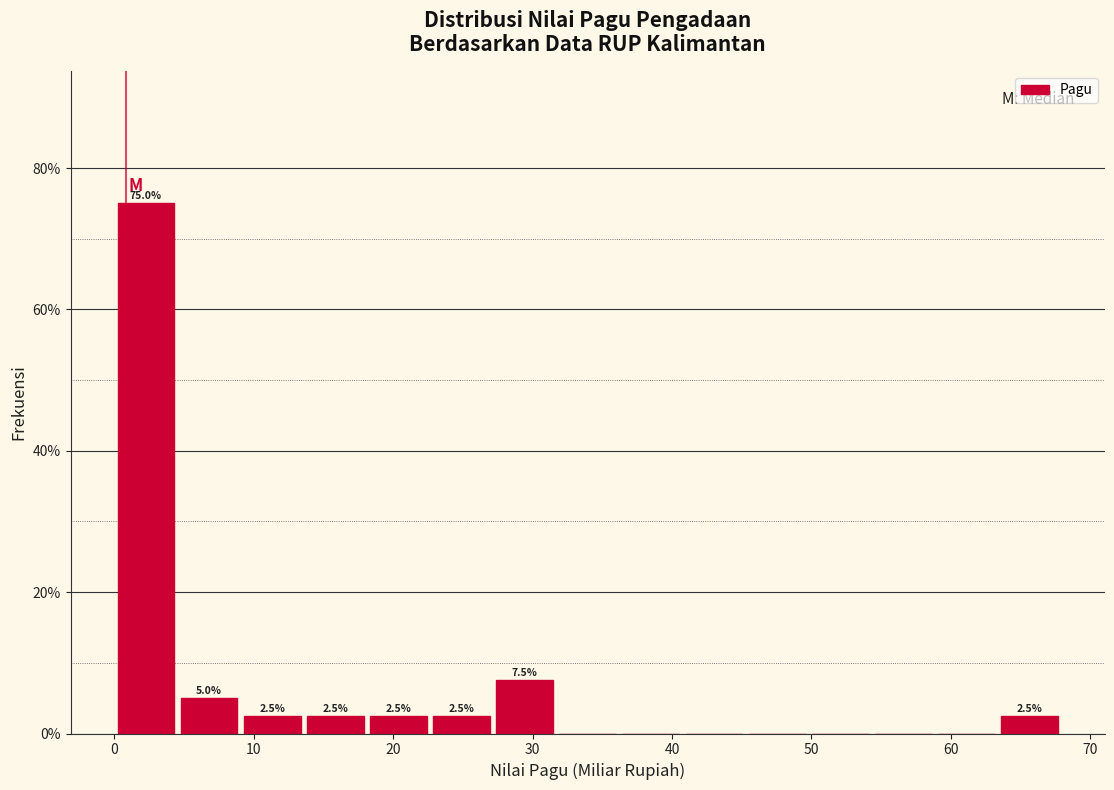

Which range on the x-axis has the tallest bar?

0 to 5